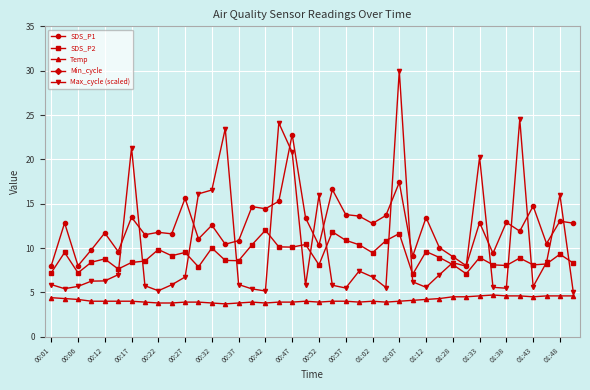

Reading left to right, transcribe all the data shown in this chart.

SDS_P1: 8.0	12.8	8.0	9.8	11.7	9.6	13.5	11.5	11.8	11.6	15.6	11.0	12.6	10.4	10.8	14.7	14.4	15.3	22.8	13.4	10.3	16.6	13.8	13.6	12.8	13.7	17.4	9.1	13.4	10.0	9.0	8.0	12.9	9.4	12.9	11.9	14.7	10.5	13.0	12.8
SDS_P2: 7.2	9.5	7.2	8.4	8.8	7.6	8.4	8.5	9.8	9.1	9.5	7.9	10.0	8.6	8.6	10.4	12.0	10.1	10.1	10.4	8.1	11.8	10.9	10.4	9.5	10.8	11.6	7.0	9.6	8.9	8.1	7.1	8.9	8.1	8.0	8.9	8.1	8.2	9.3	8.3
Temp: 4.4	4.3	4.2	4.0	4.0	4.0	4.0	3.9	3.8	3.8	3.9	3.9	3.8	3.7	3.8	3.9	3.8	3.9	3.9	4.0	3.9	4.0	4.0	3.9	4.0	3.9	4.0	4.1	4.2	4.3	4.5	4.5	4.6	4.7	4.6	4.6	4.5	4.6	4.6	4.6
Min_cycle: 47.0	47.0	54.0	54.0	54.0	47.0	47.0	47.0	54.0	54.0	54.0	39.0	39.0	47.0	47.0	47.0	54.0	47.0	47.0	54.0	39.0	47.0	47.0	39.0	54.0	54.0	54.0	46.0	54.0	47.0	47.0	54.0	47.0	54.0	47.0	54.0	54.0	47.0	39.0	54.0
Max_cycle (scaled): 5.9	5.4	5.7	6.3	6.3	7.0	21.3	5.7	5.2	5.9	6.7	16.1	16.5	23.5	5.9	5.4	5.2	24.1	20.8	5.8	15.9	5.8	5.5	7.4	6.7	5.5	30.0	6.2	5.6	7.0	8.4	7.9	20.2	5.6	5.5	24.5	5.6	8.4	16.0	5.0